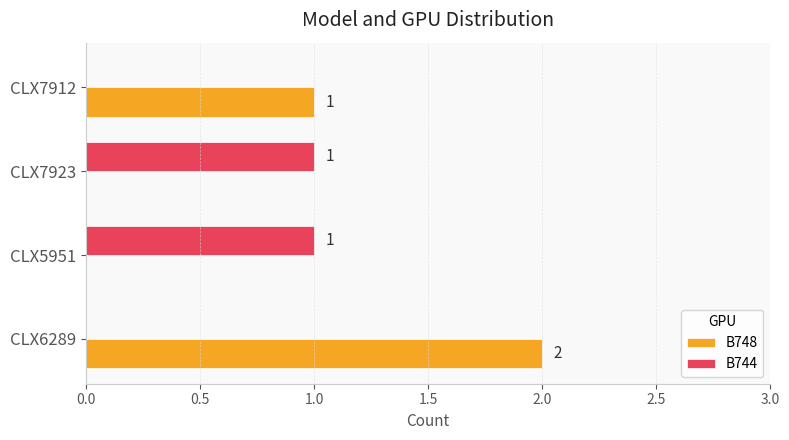

The B748 series shows 0 at CLX7923. True or false?

True